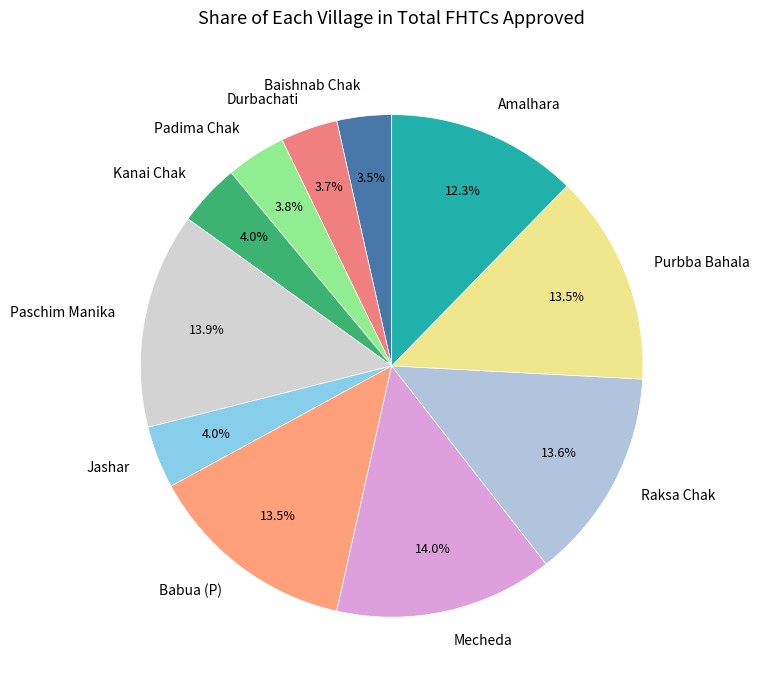

To the nearest percent, what is the combined percentage of Mecheda and Purbba Bahala?

28%